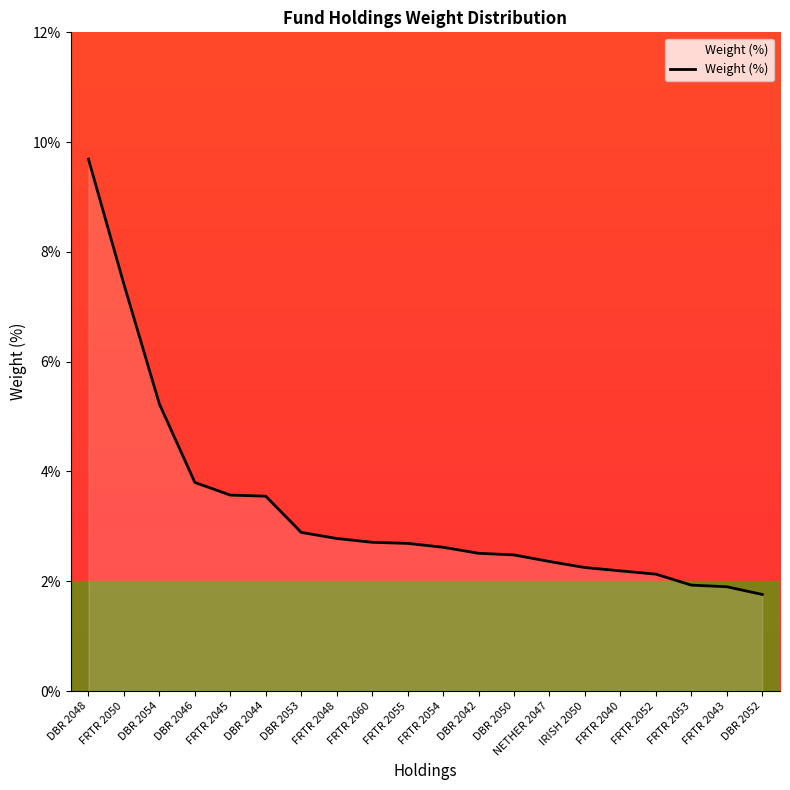

What position from the right is FRTR 2048?

13